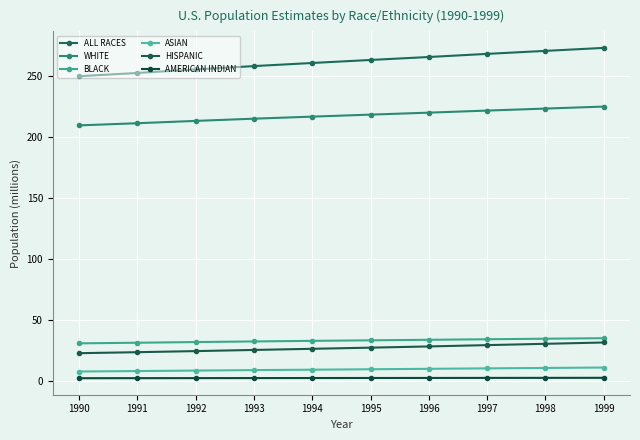

Does the chart have visible grid lines?

Yes